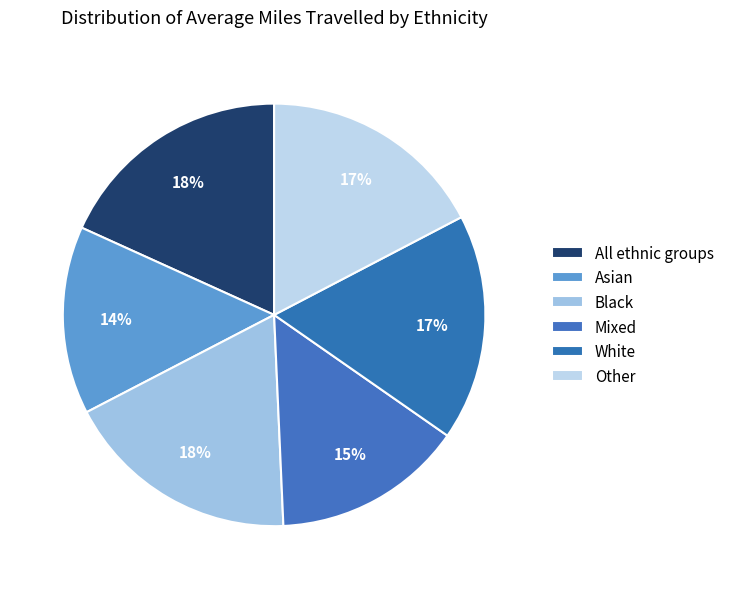

What percentage is the Black slice, to the nearest percent?

18%